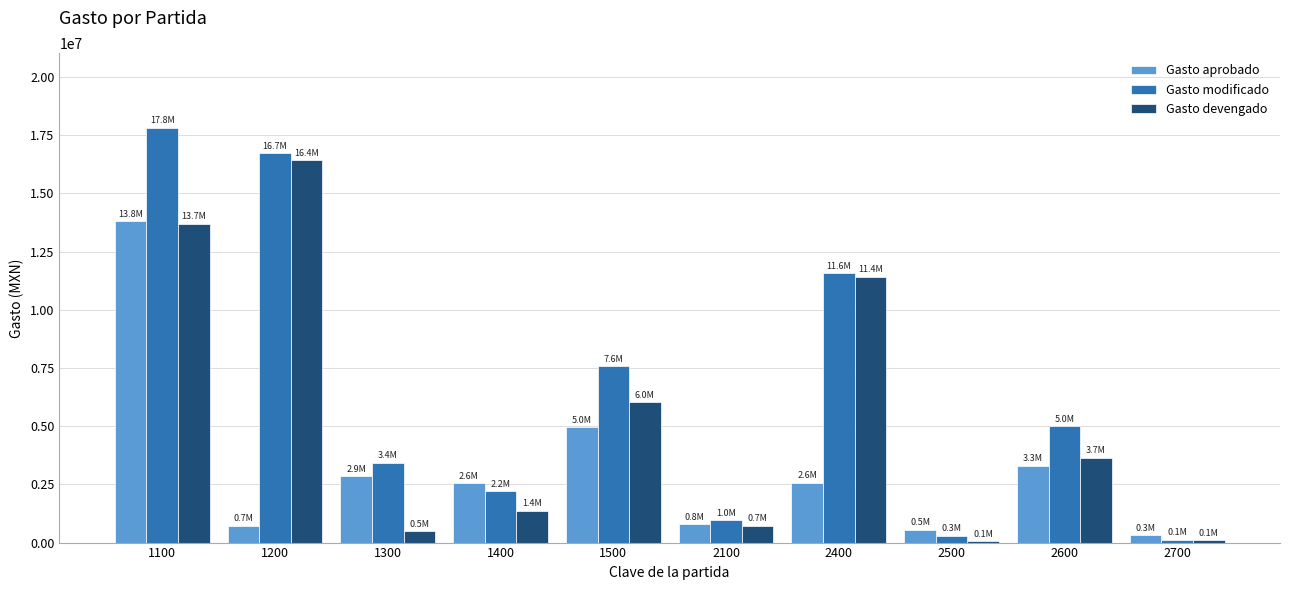

How many values in the Gasto devengado series are below 3650739?

5